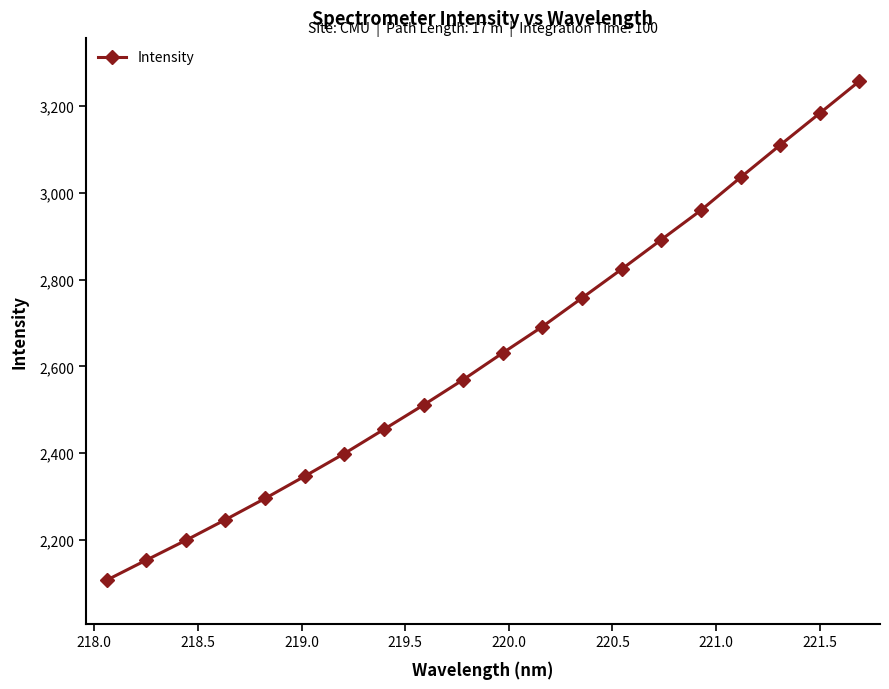

What is the average value?

2631.2